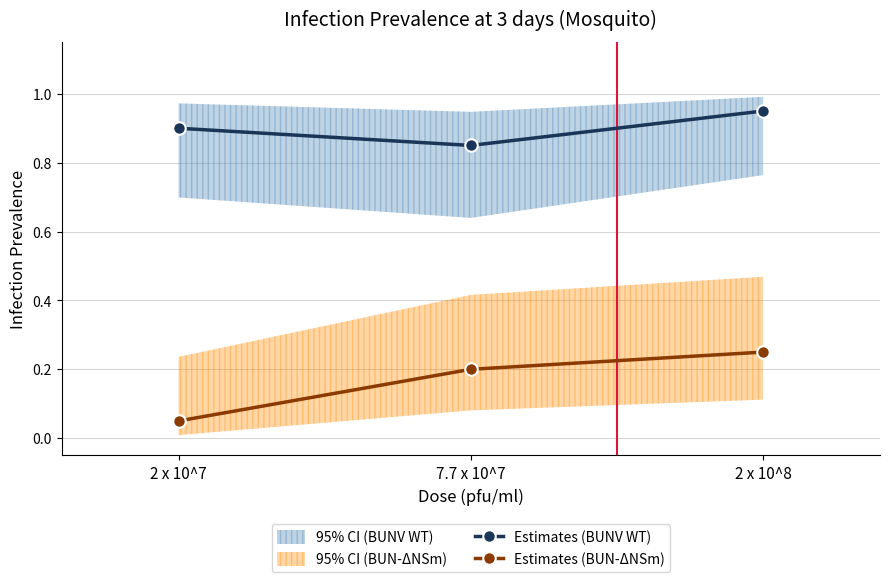

What is the label of the 1st point from the right?

2 x 10^8